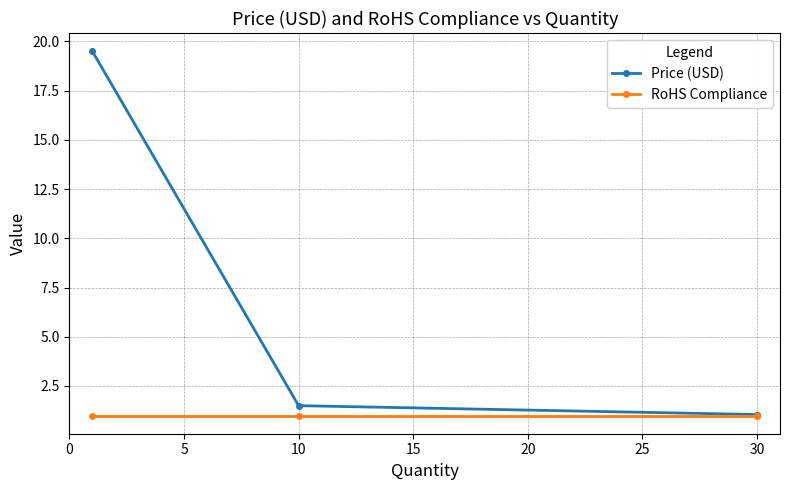

True or false: Price (USD) and RoHS Compliance intersect in this chart.

False